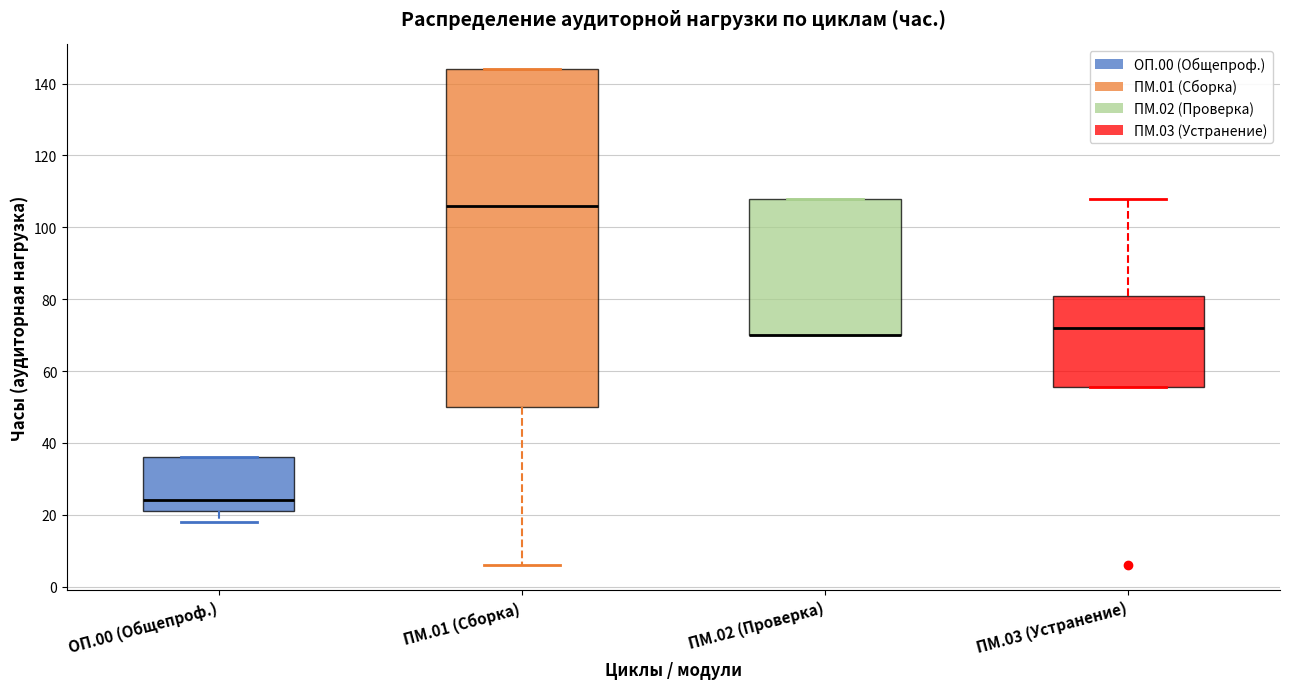

Reading left to right, read every box against the y-axis: the position of its median line, the range the box covers, and the ends of its whiskers. The values are not printed on the chart, so give them approximately, as read against the axis.

ОП.00 (Общепроф.): median 24, box 22 to 36, whiskers 18 to 36
ПМ.01 (Сборка): median 106, box 50 to 144, whiskers 6 to 144
ПМ.02 (Проверка): median 70 (drawn on the box's lower edge), box 70 to 108, whiskers 70 to 108
ПМ.03 (Устранение): median 72, box 56 to 82, whiskers 56 to 108